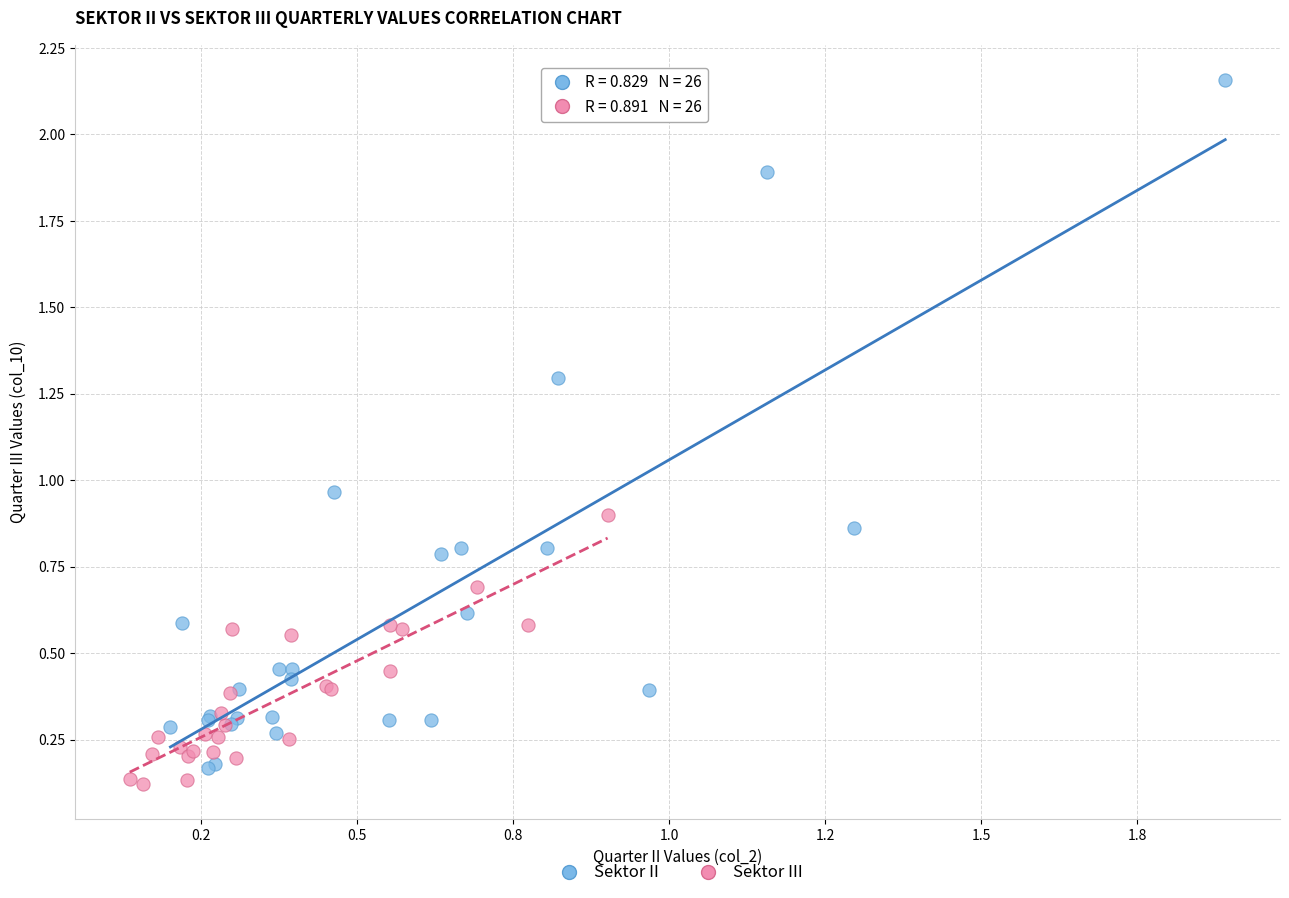

Which series reaches the maximum Y coordinate?

Sektor II